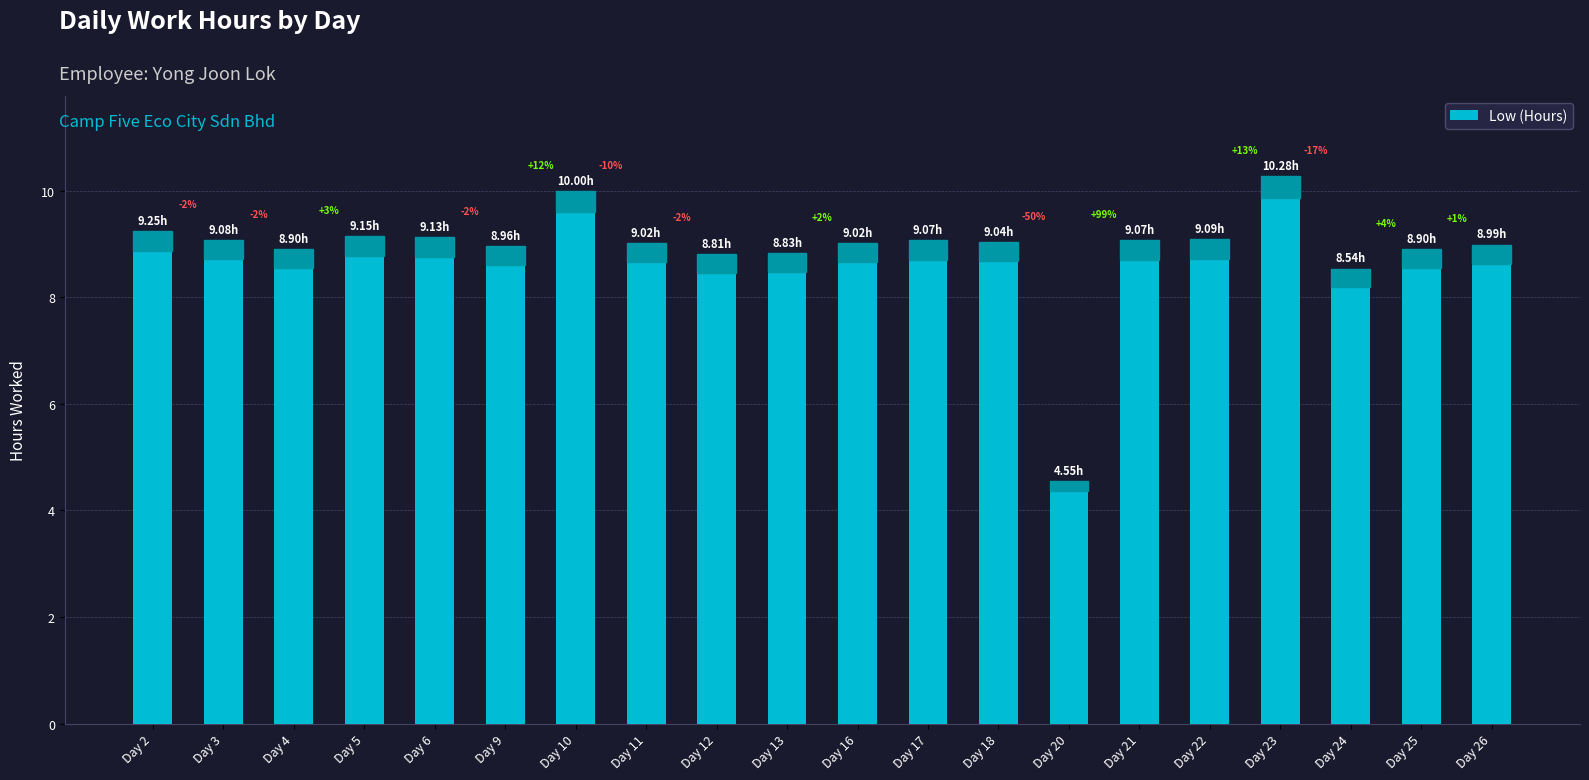

Rank the categories by value from highest to lowest.

Day 23, Day 10, Day 2, Day 5, Day 6, Day 22, Day 3, Day 17, Day 21, Day 18, Day 11, Day 16, Day 26, Day 9, Day 4, Day 25, Day 13, Day 12, Day 24, Day 20